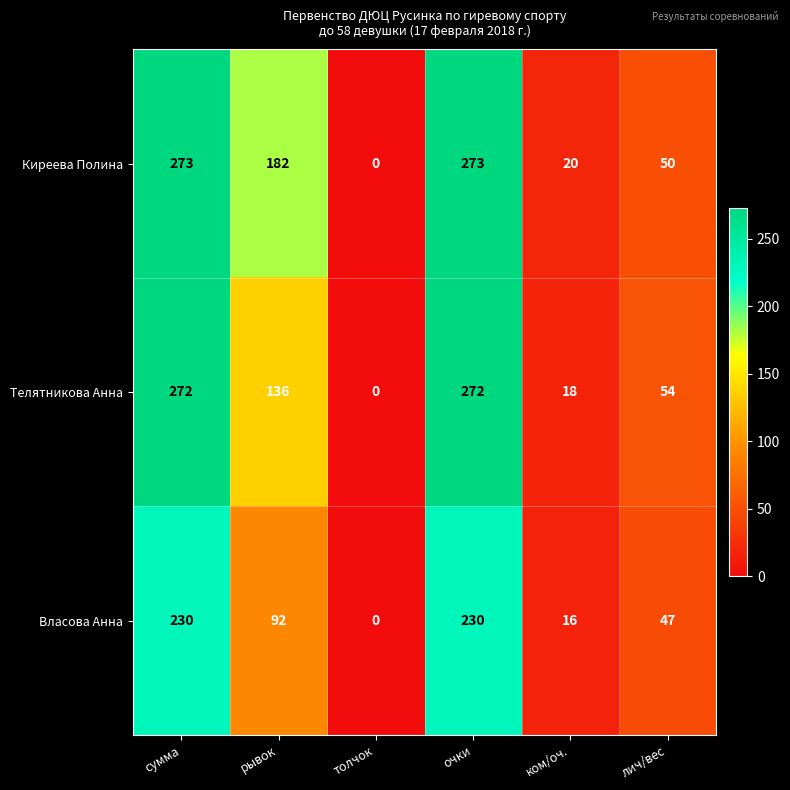

What is the sum of all Телятникова Анна values?

752